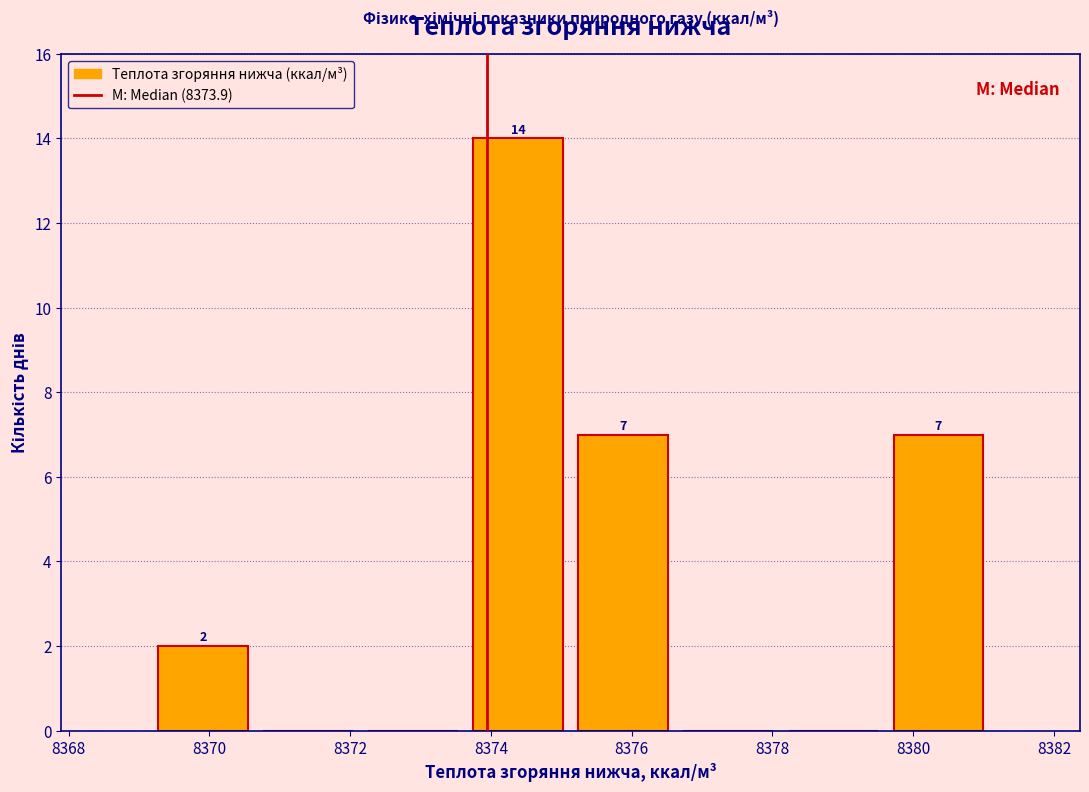

Which range on the x-axis has the tallest bar?

8373.6 to 8375.2